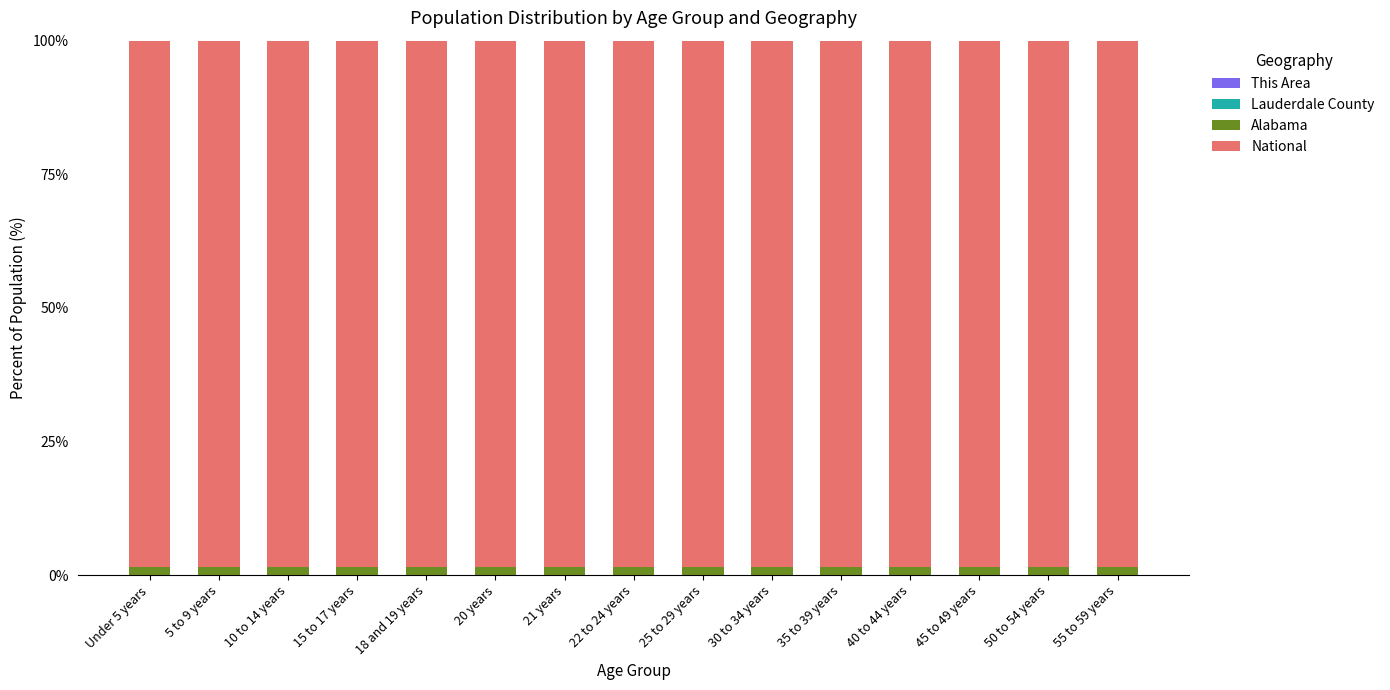

Does the chart contain stacked bars?

Yes